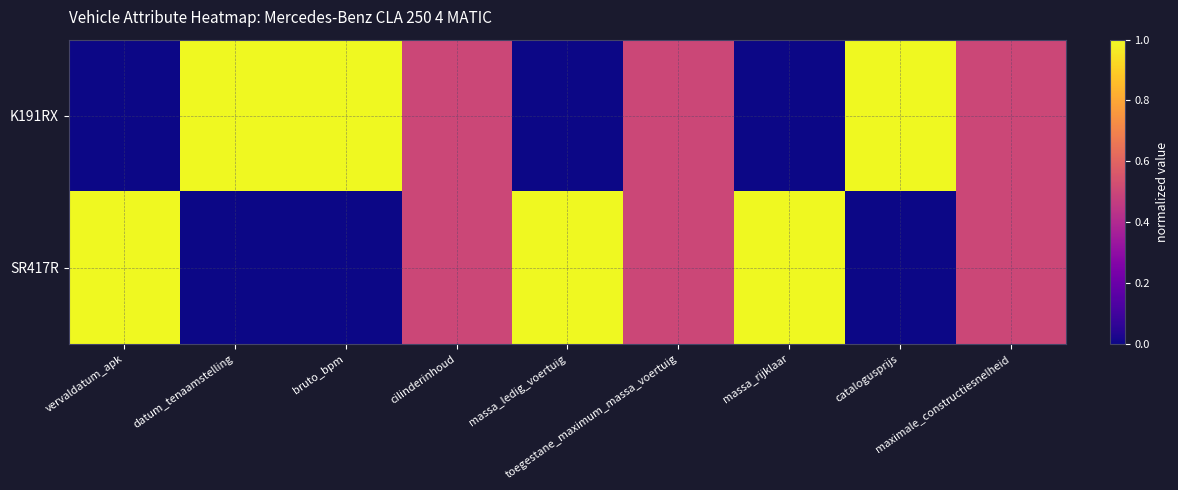

Rank the series at massa_ledig_voertuig from highest to lowest value.

SR417R, K191RX